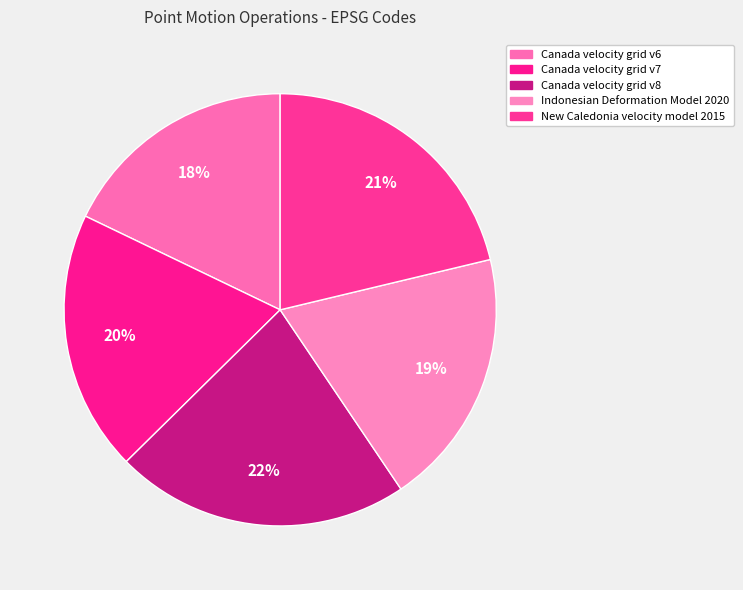

To the nearest percent, what portion does Indonesian Deformation Model 2020 represent?

19%